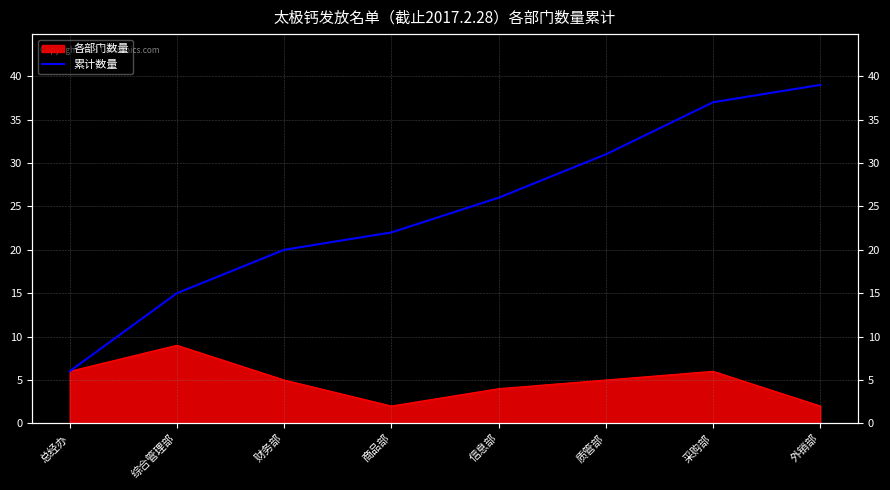

Reading left to right, transcribe all the data shown in this chart.

总经办=6	综合管理部=15	财务部=20	商品部=22	信息部=26	质管部=31	采购部=37	外销部=39